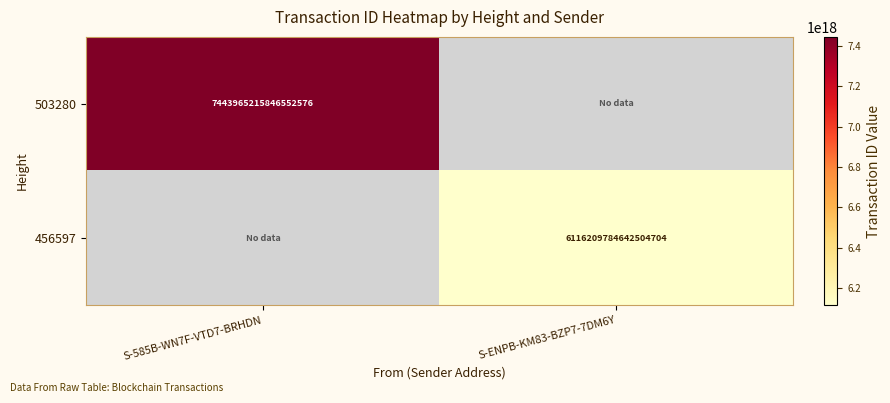

At which category is the sum across all series the highest?

S-585B-WN7F-VTD7-BRHDN